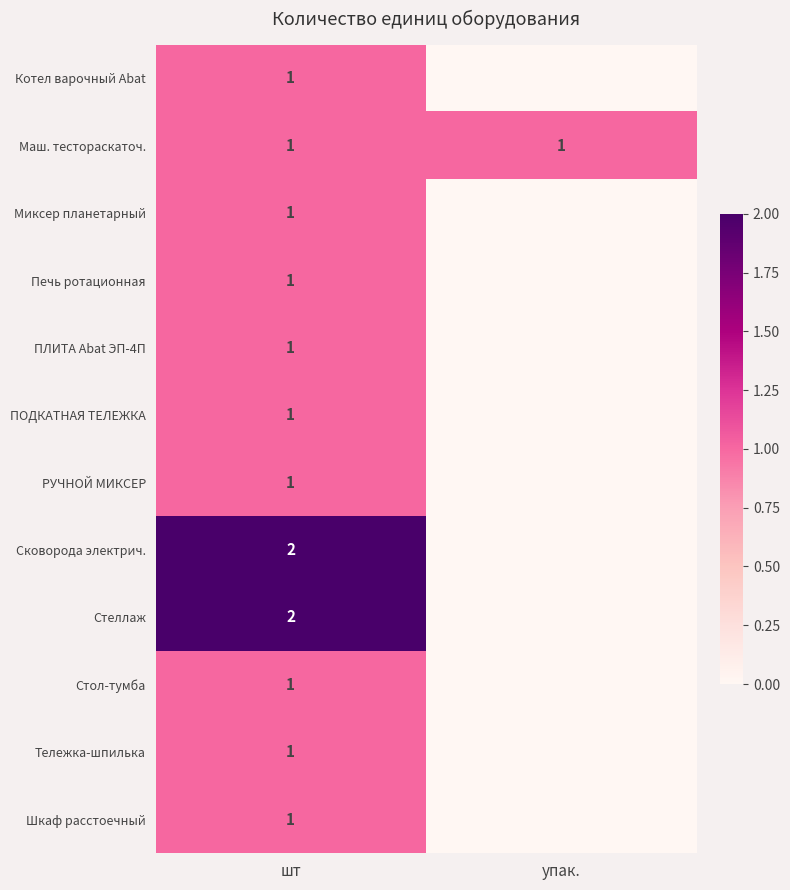

Is it true that РУЧНОЙ МИКСЕР equals 1 at шт?

True